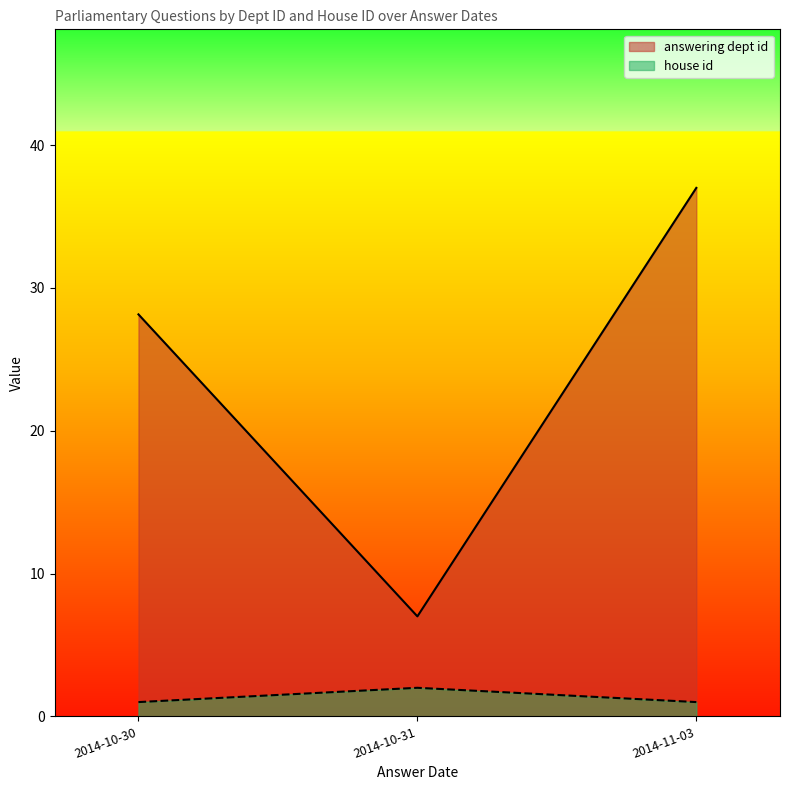

Reading right to left, list all the values displayed in this chart.

answering dept id: 2014-11-03=37.0	2014-10-31=7.0	2014-10-30=28.1
house id: 2014-11-03=1.0	2014-10-31=2.0	2014-10-30=1.0